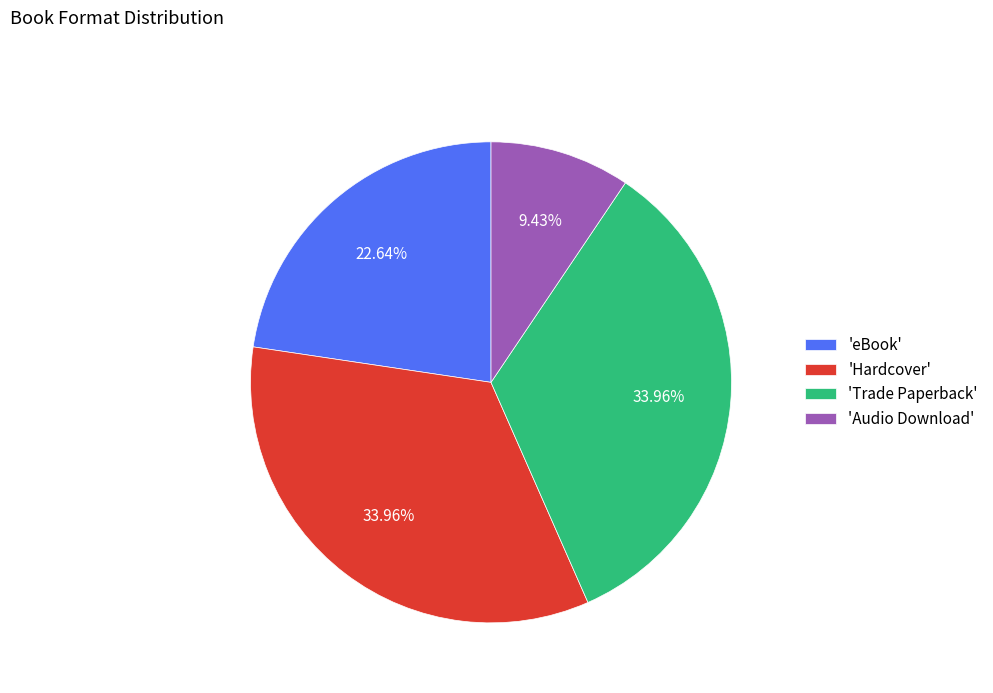

Approximately how many times larger is the value at 'eBook' compared to 'Trade Paperback'?

0.7